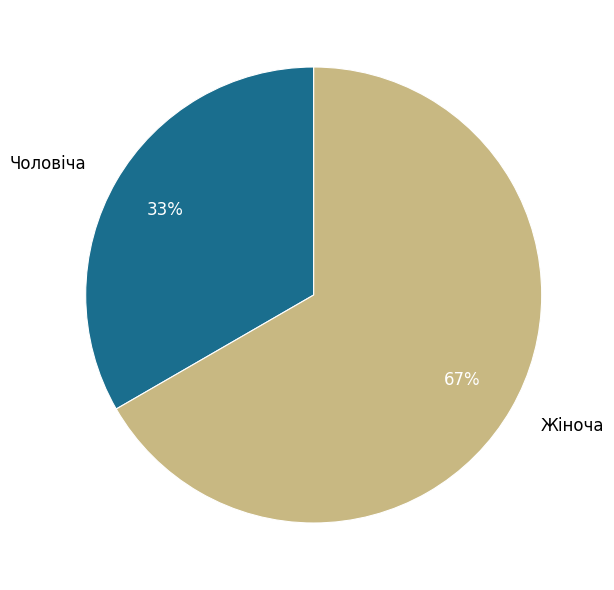

True or false: Чоловіча accounts for 33% of the total.

True